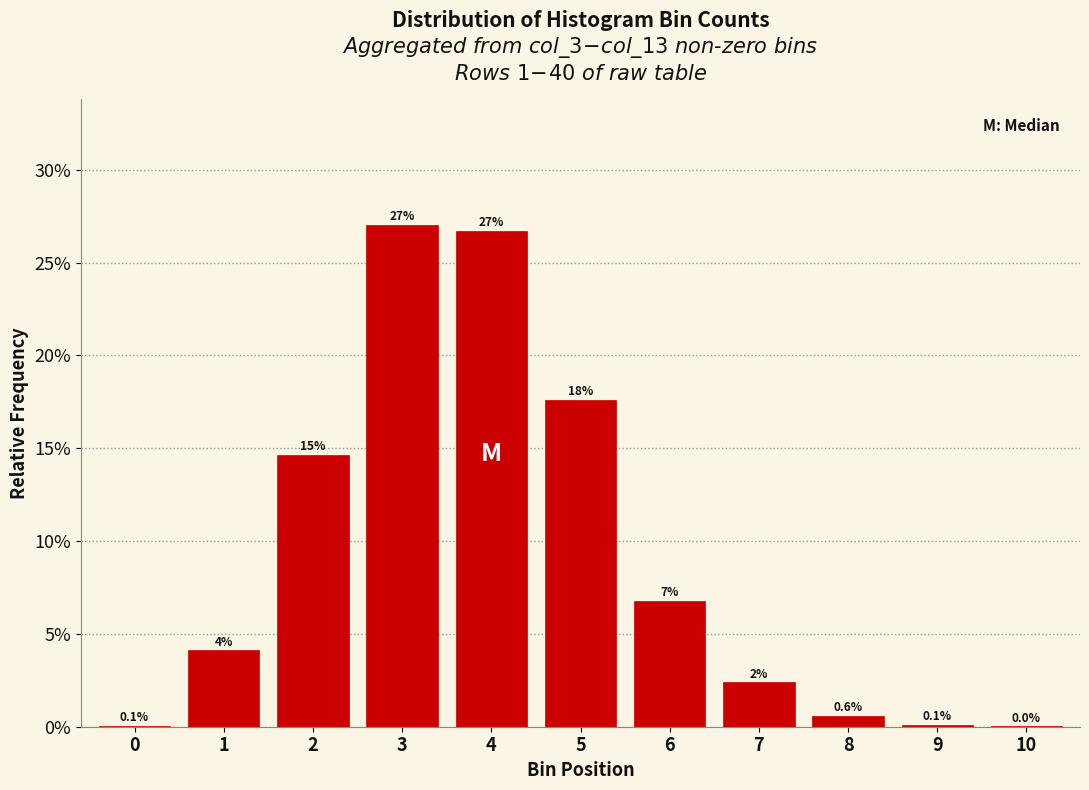

Are the bars horizontal?

No